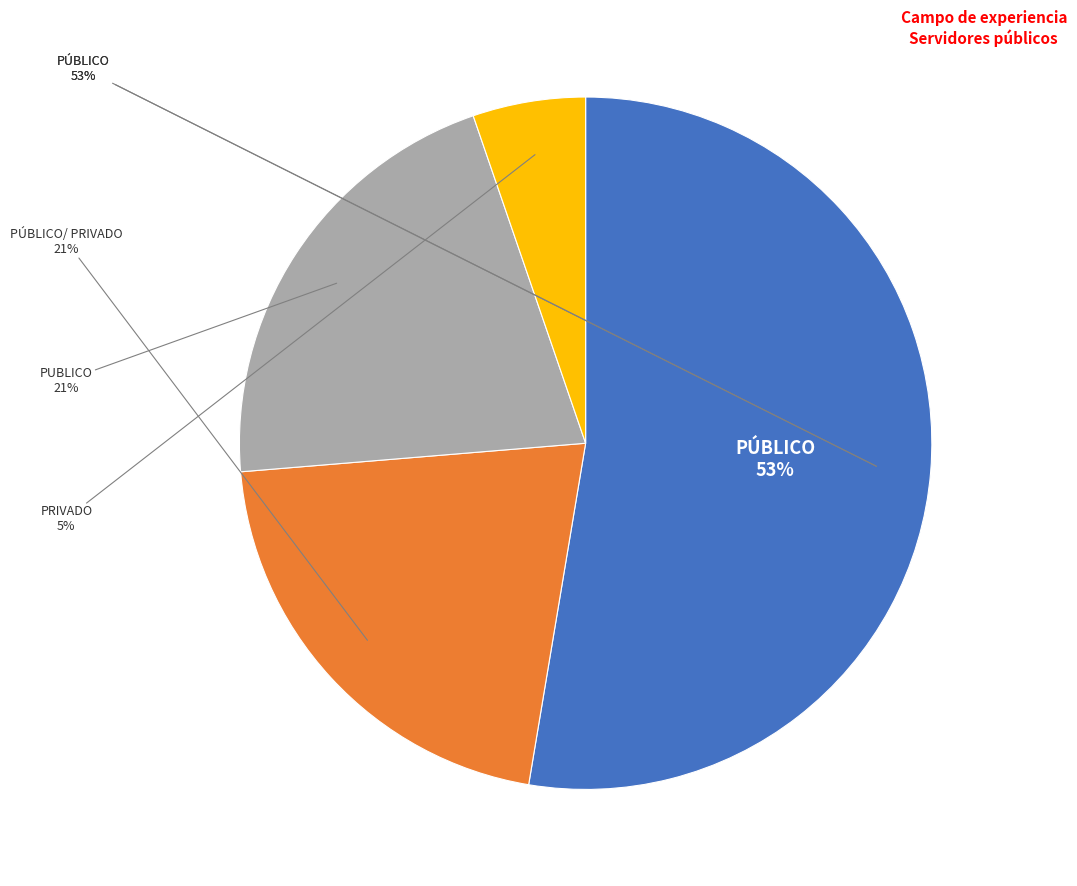

Which category has the biggest portion of the pie?

PÚBLICO